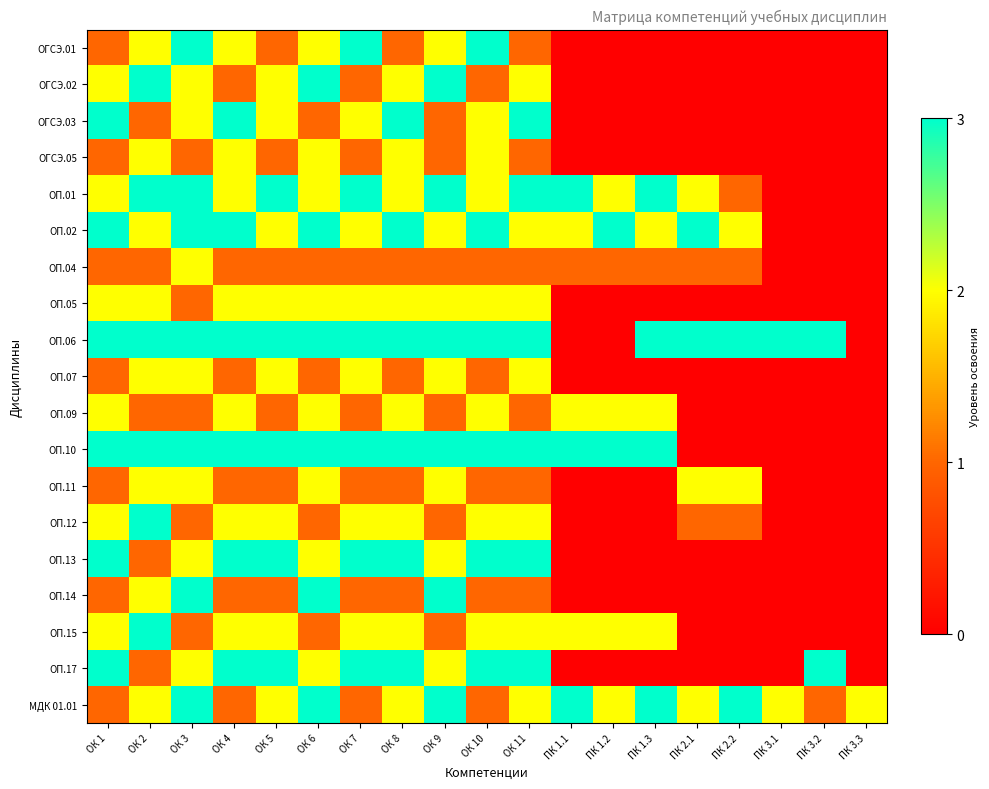

Which series changed the most between ОК 10 and ПК 2.2?

ОГСЭ.01